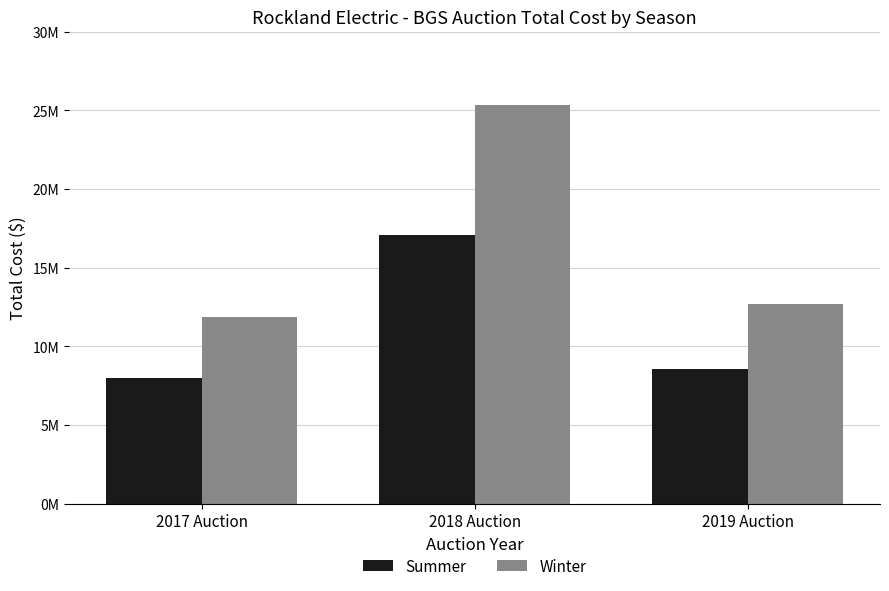

What is the difference between the maximum and minimum values in the Summer series?

9082717